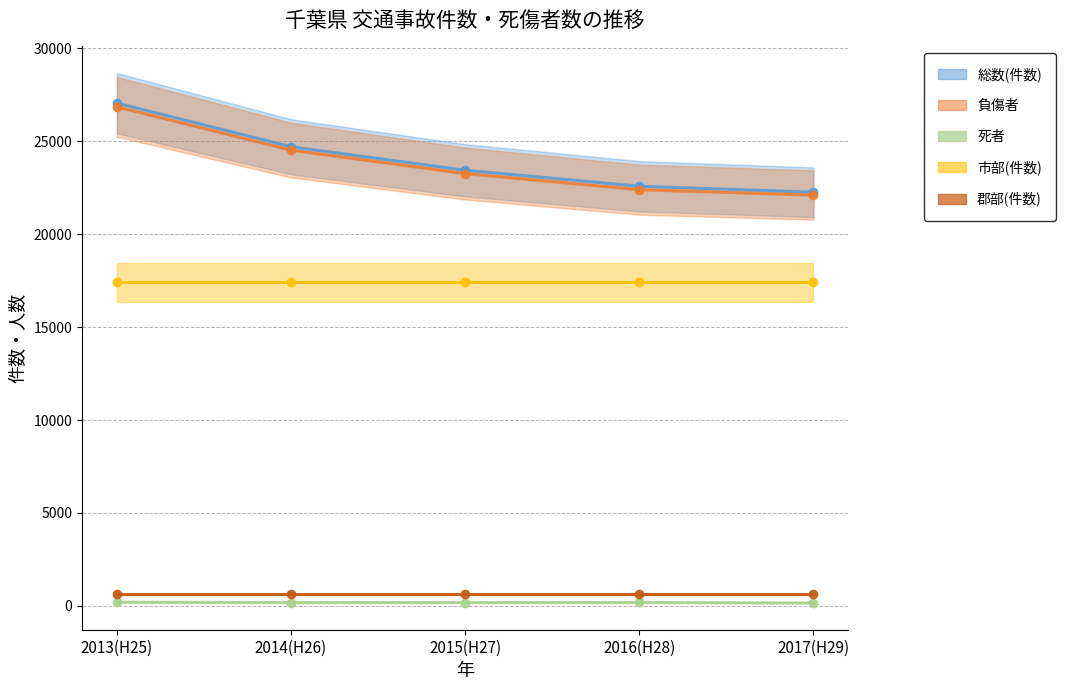

The 総数(件数) series shows 24707 at 2014(H26). True or false?

True